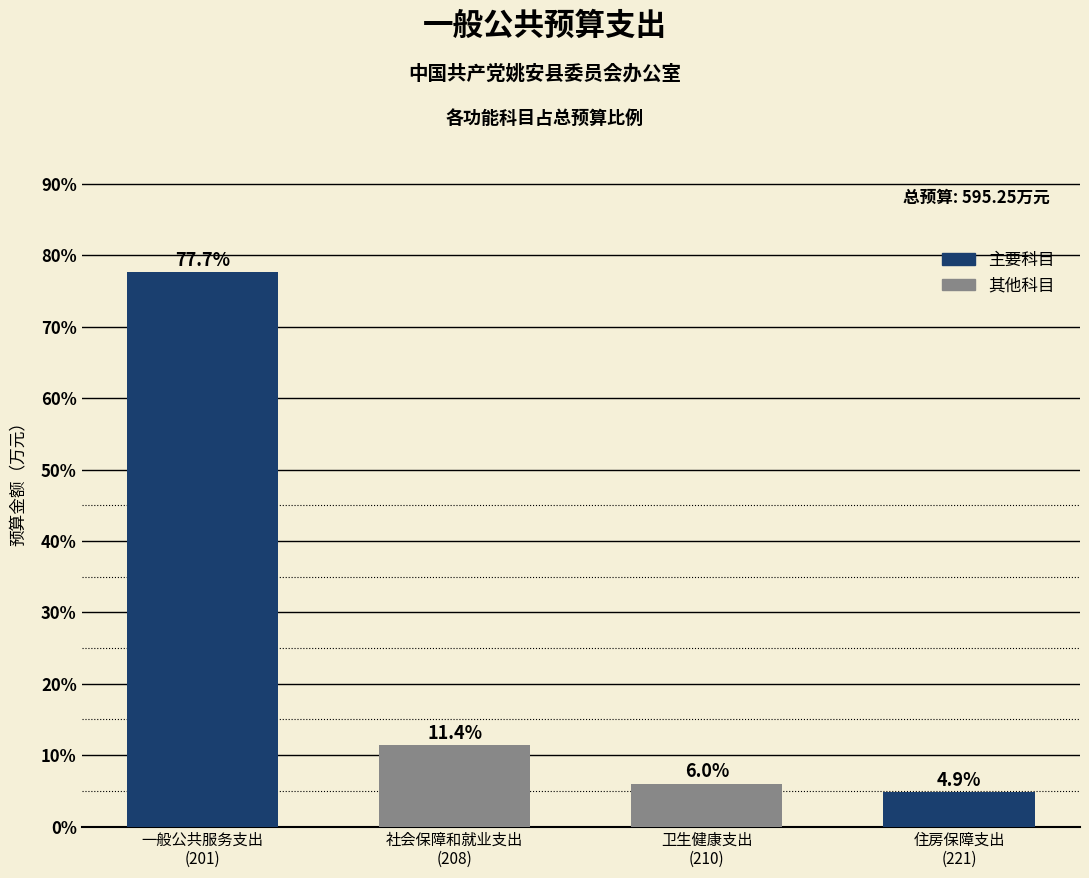

Reading left to right, what are all the values shown in this chart?

77.7	11.4	6.0	4.9